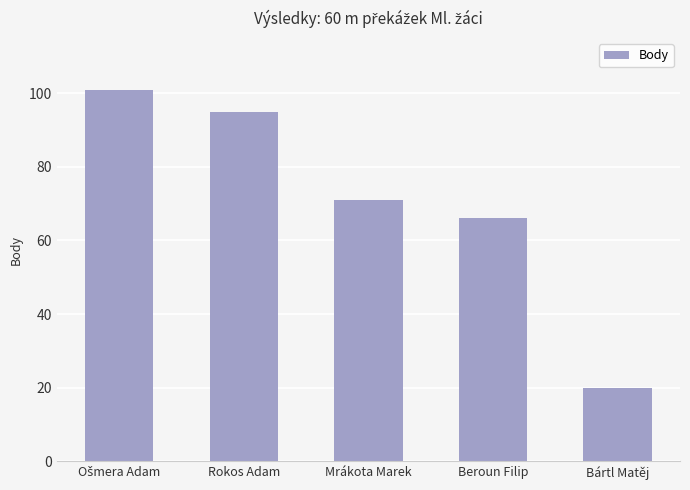

What is the label of the 3rd bar from the left?

Mrákota Marek